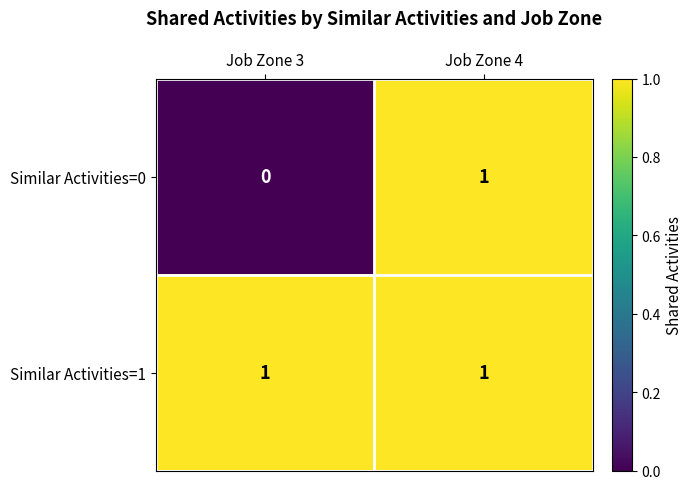

At how many categories does at least one series exceed 0?

2